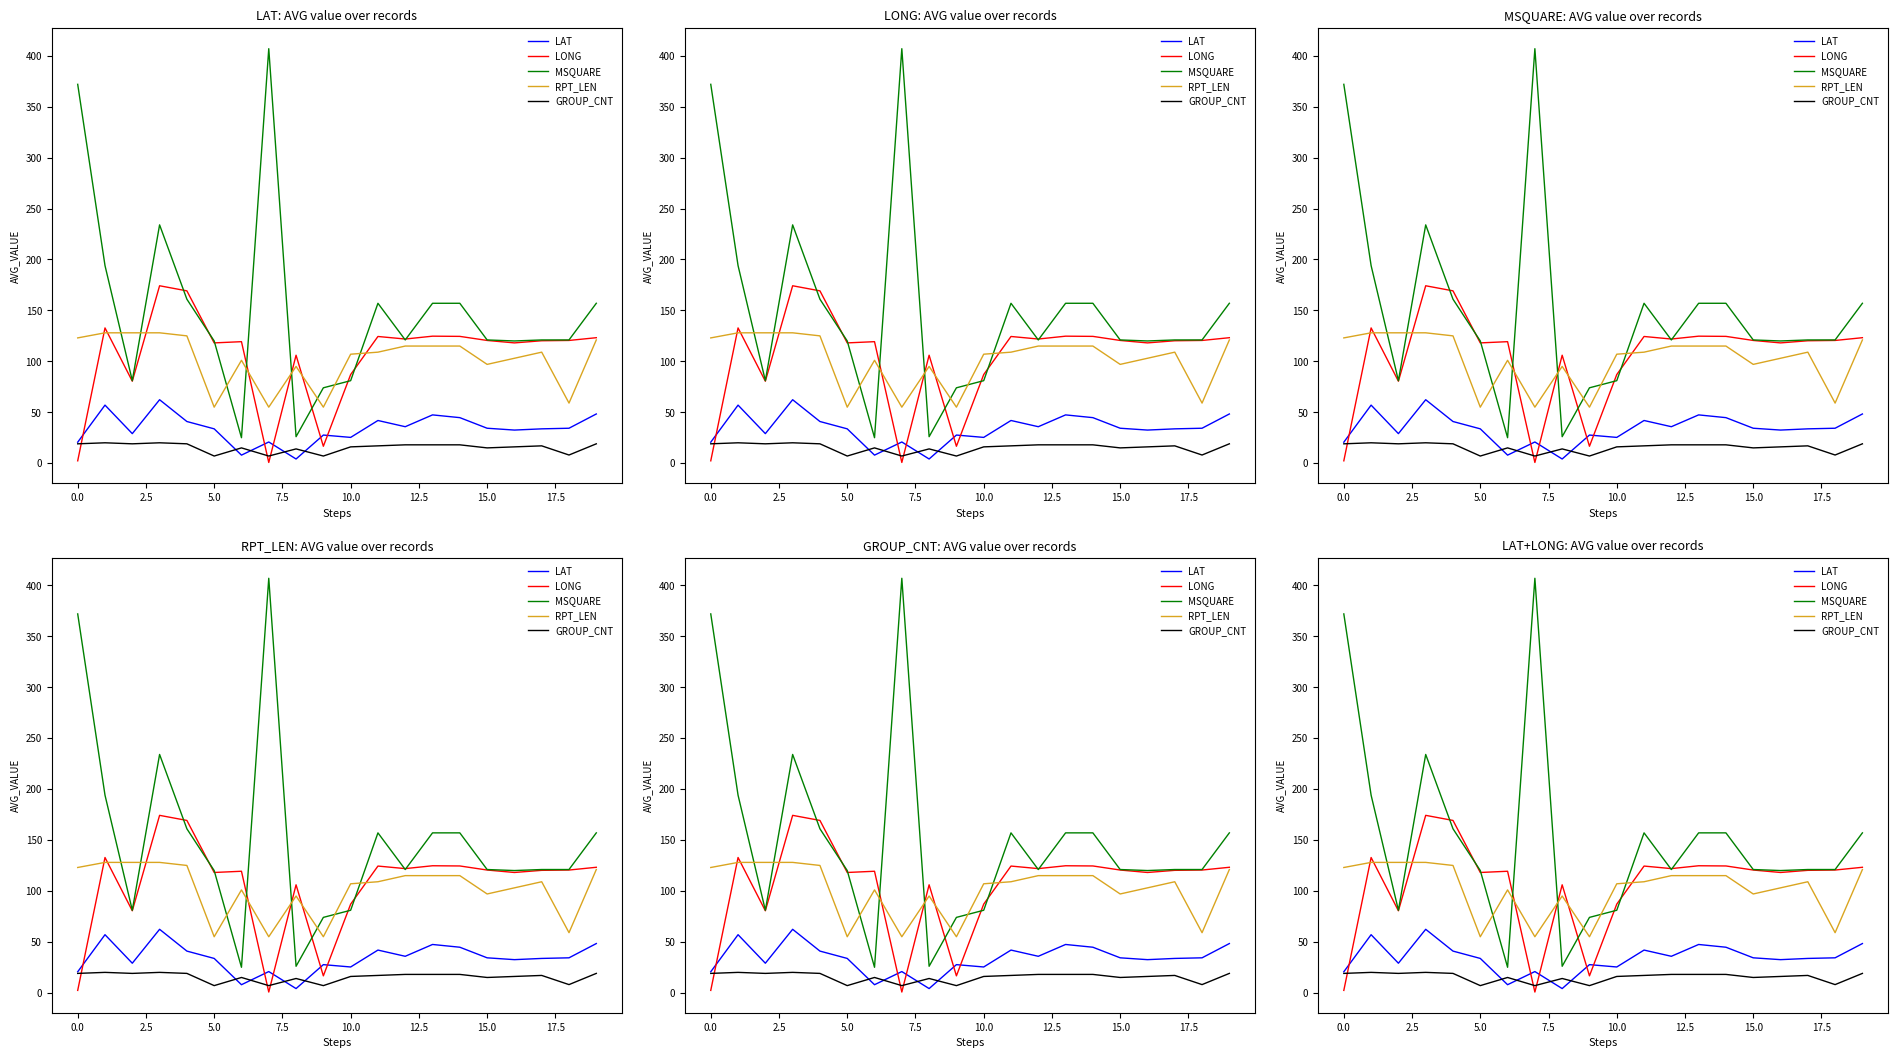

How many times do LAT and GROUP_CNT cross each other?

4